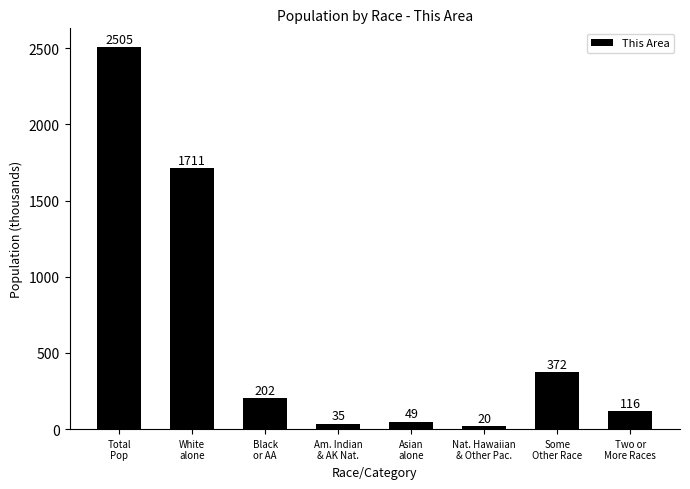

Approximately how many times larger is the value at White
alone compared to Asian
alone?

34.9